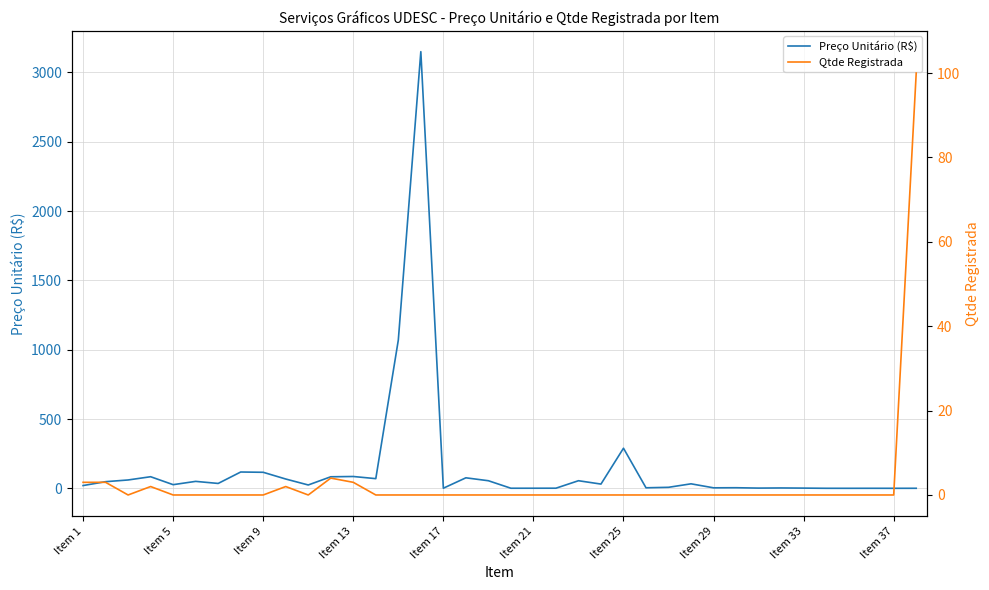

What is the maximum value for Preço Unitário (R$)?

3150.0